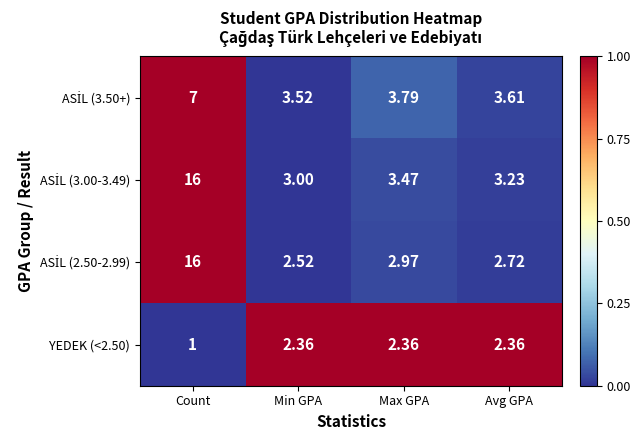

Which category has the highest value across all series?

Count